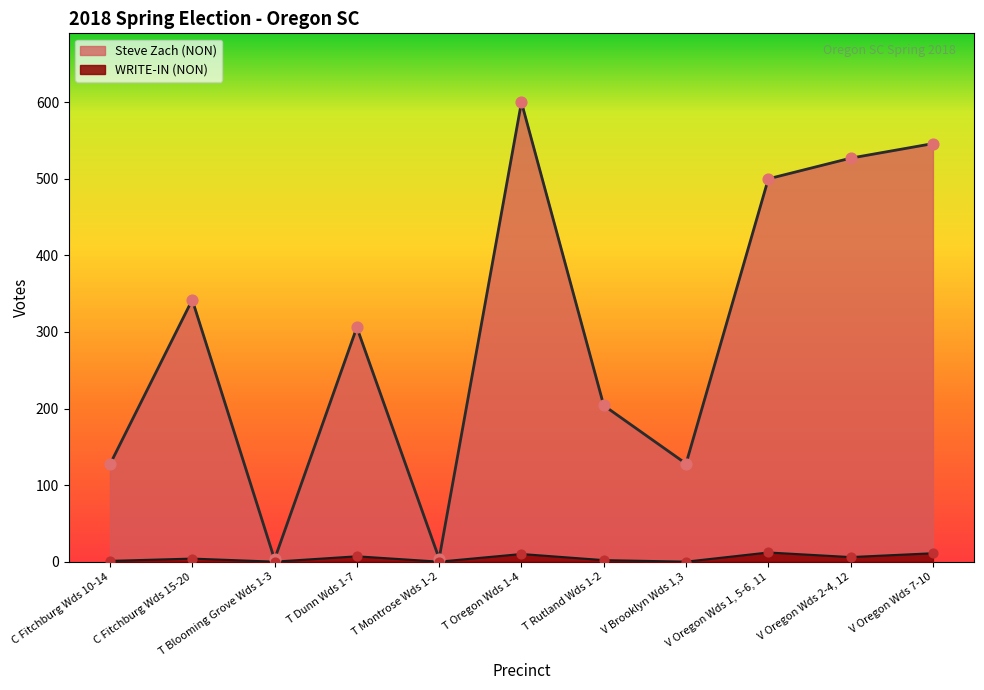

Which series has the largest Y range (max minus min)?

Steve Zach (NON)